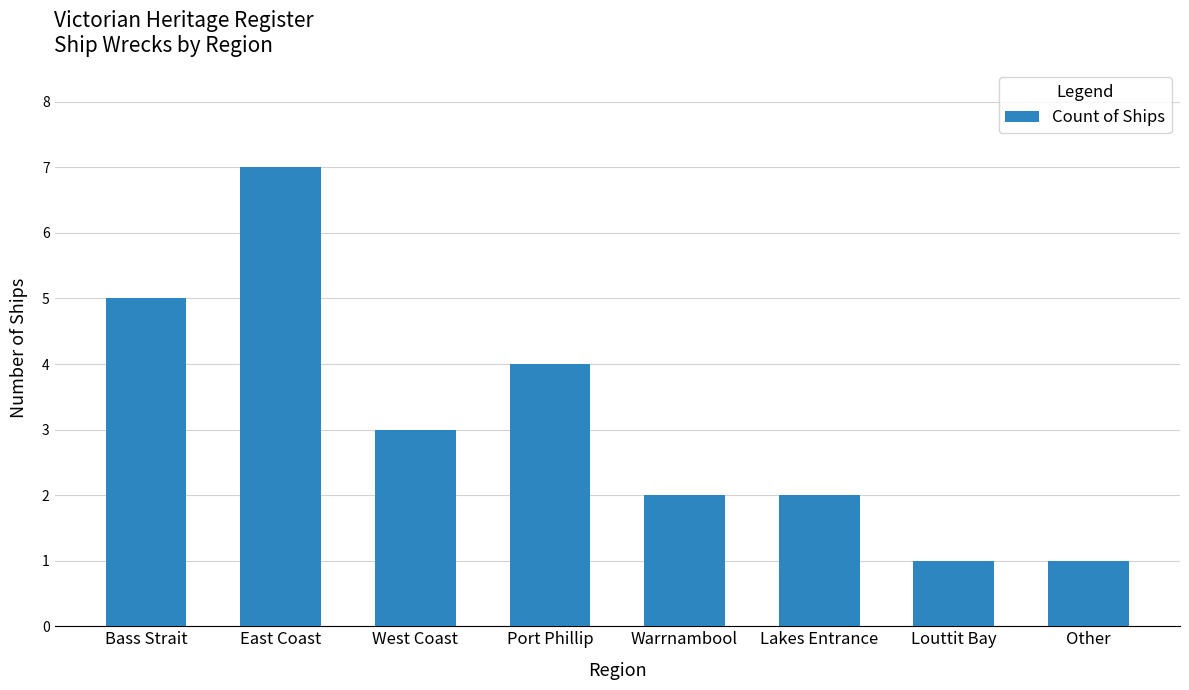

How many data points does each series have?

8